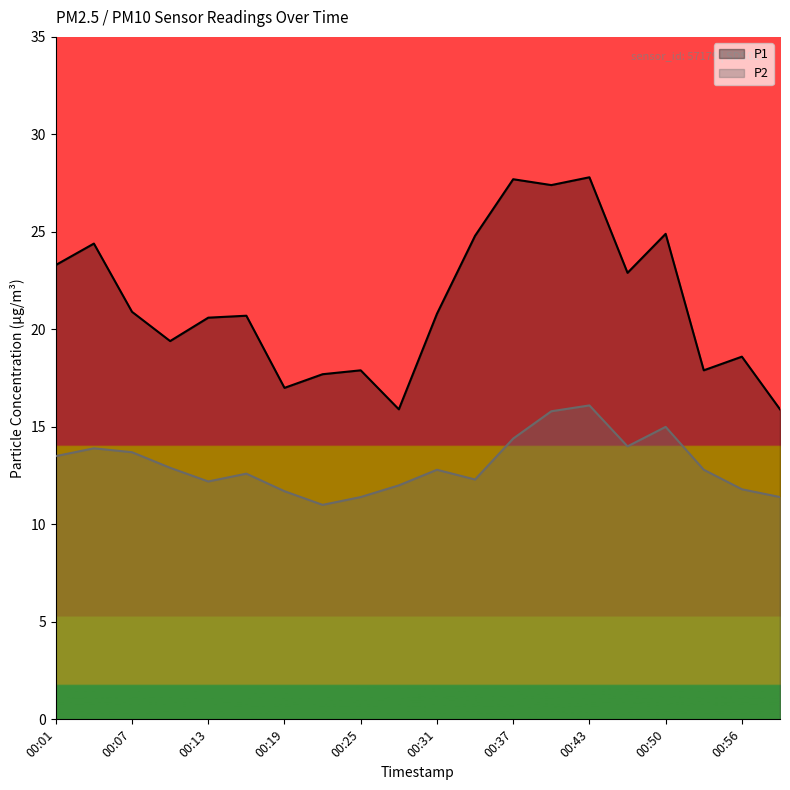

How many data points in P1 are above 20?

12